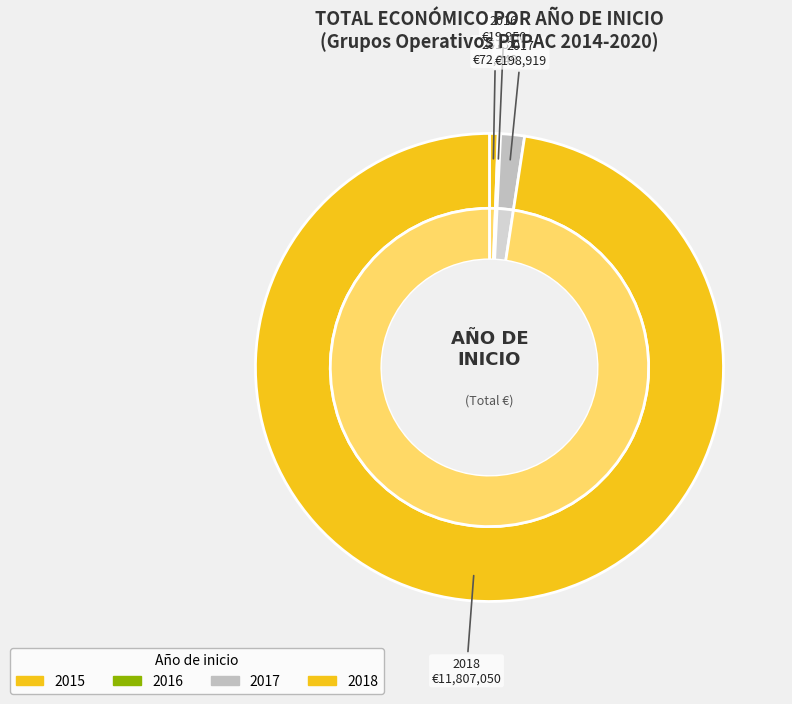

Does any single category account for the majority?

Yes